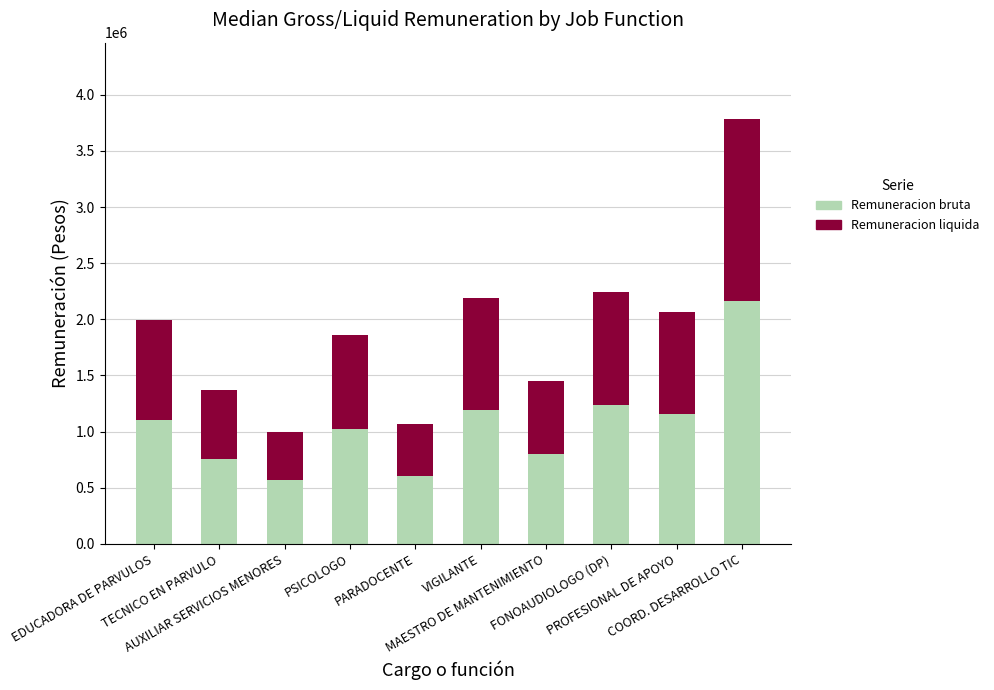

What is the difference between the second highest and second lowest values in the Remuneracion bruta series?

635009